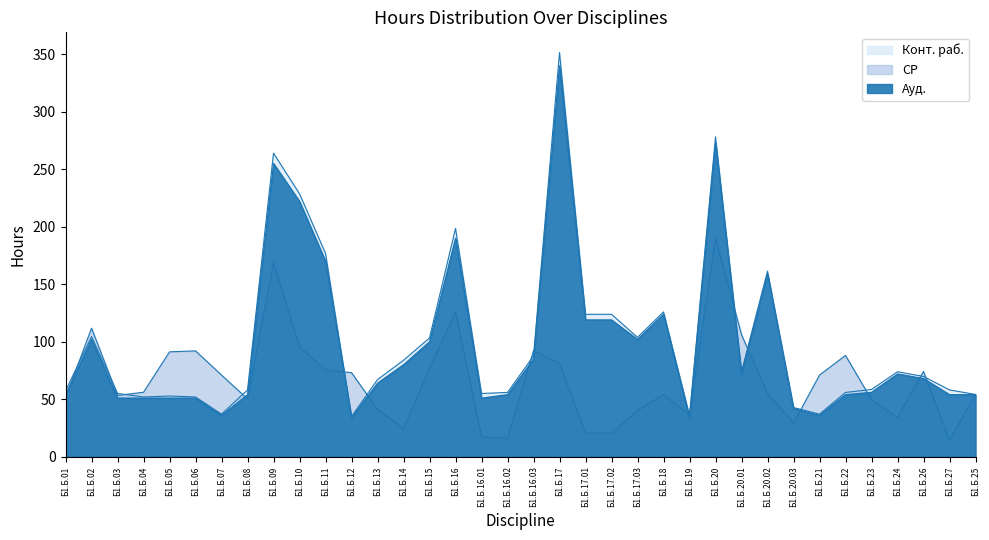

Which series changed the most between Б1.Б.12 and Б1.Б.25?

Ауд.